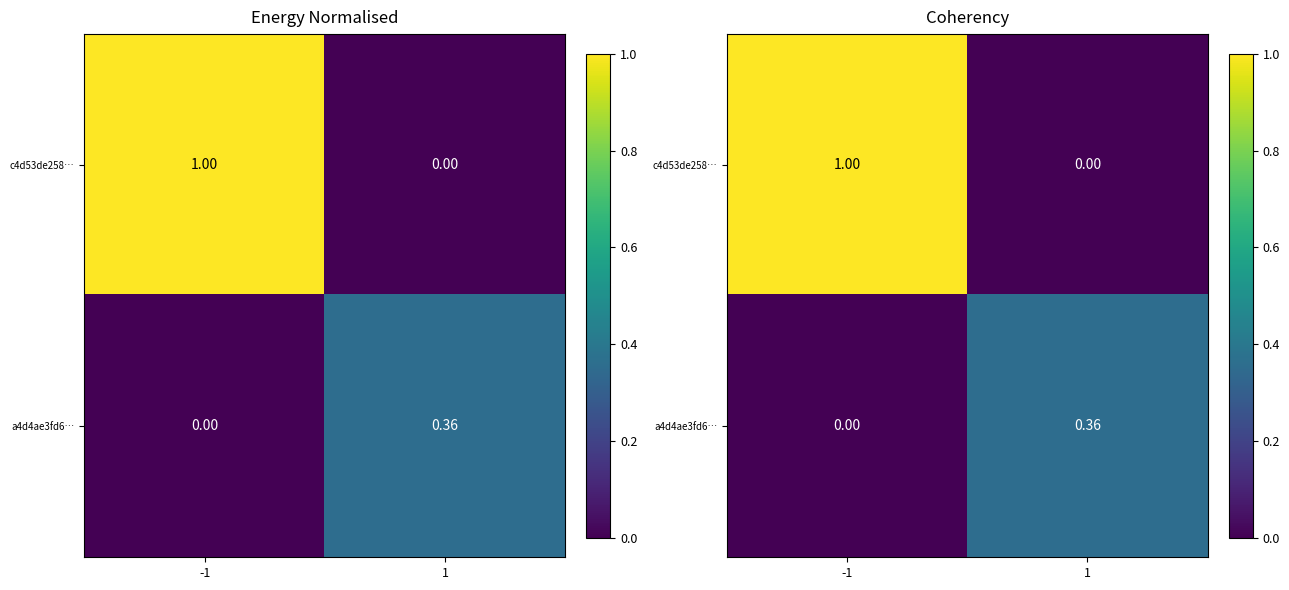

At how many categories does at least one series exceed 0?

2